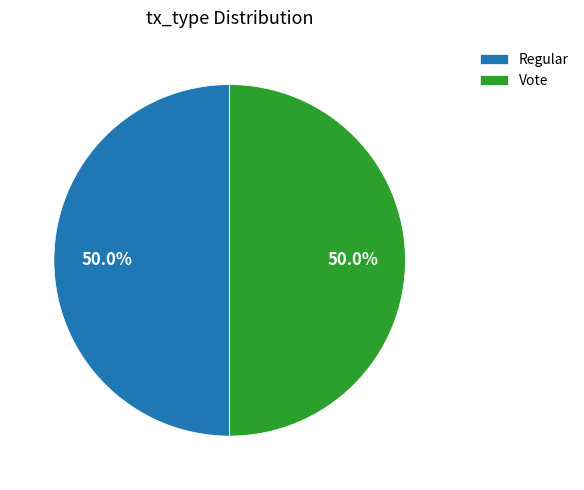

What percentage is the Regular slice, to the nearest percent?

50%